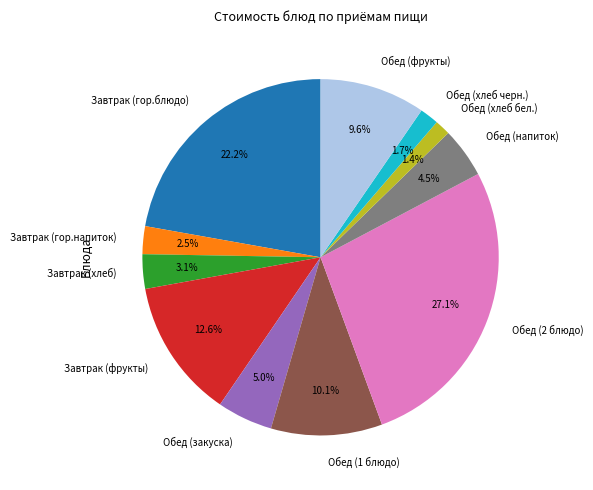

Between Обед (фрукты) and Завтрак (гор.блюдо), which is larger?

Завтрак (гор.блюдо)